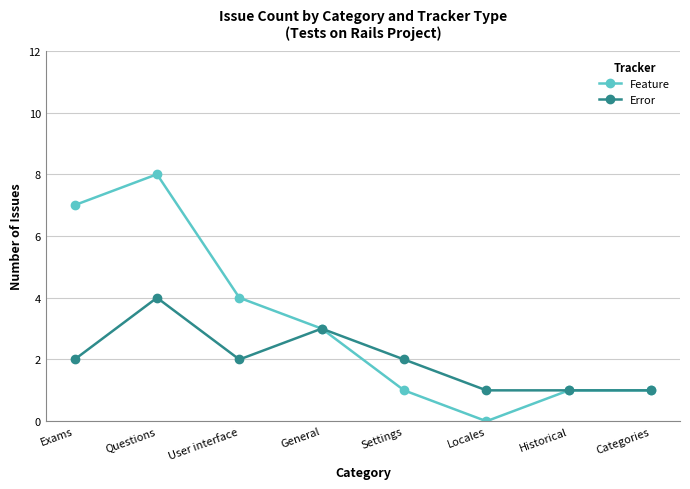

Which series has the largest total across all categories?

Feature